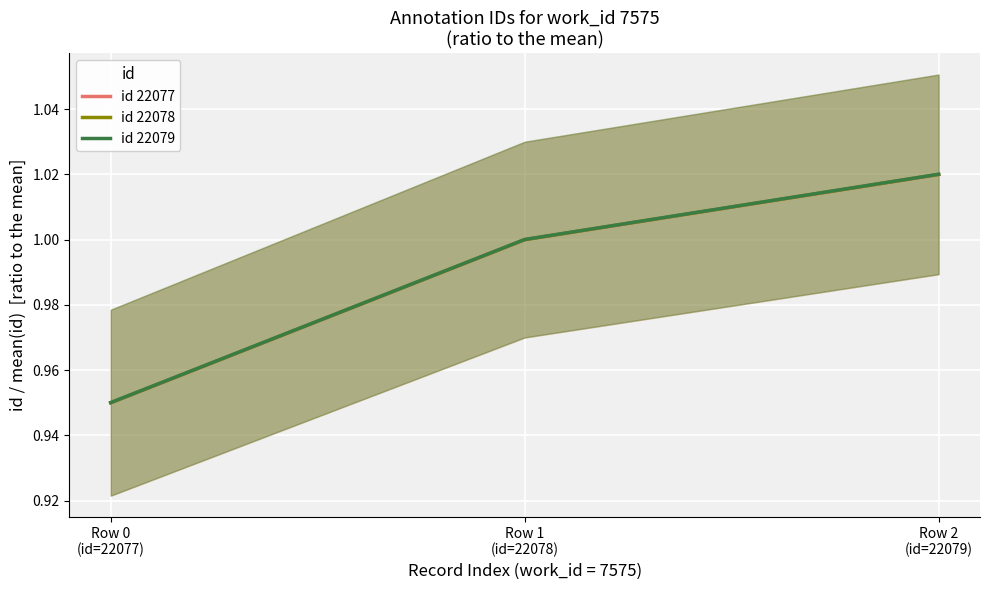

Reading left to right, transcribe all the data shown in this chart.

id 22077: 0.9	1.0	1.0
id 22078: 0.9	1.0	1.0
id 22079: 1.0	1.0	1.0